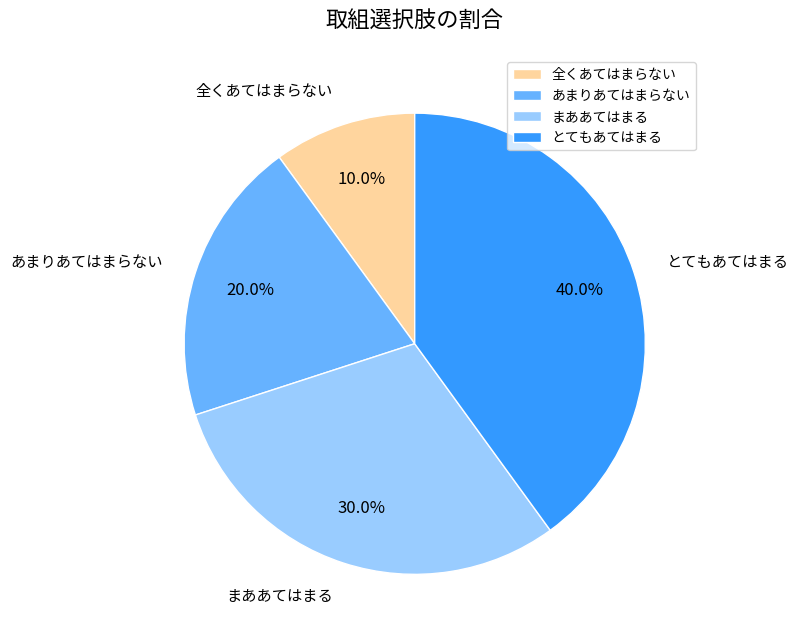

Rank the categories by value from lowest to highest.

全くあてはまらない, あまりあてはまらない, まああてはまる, とてもあてはまる